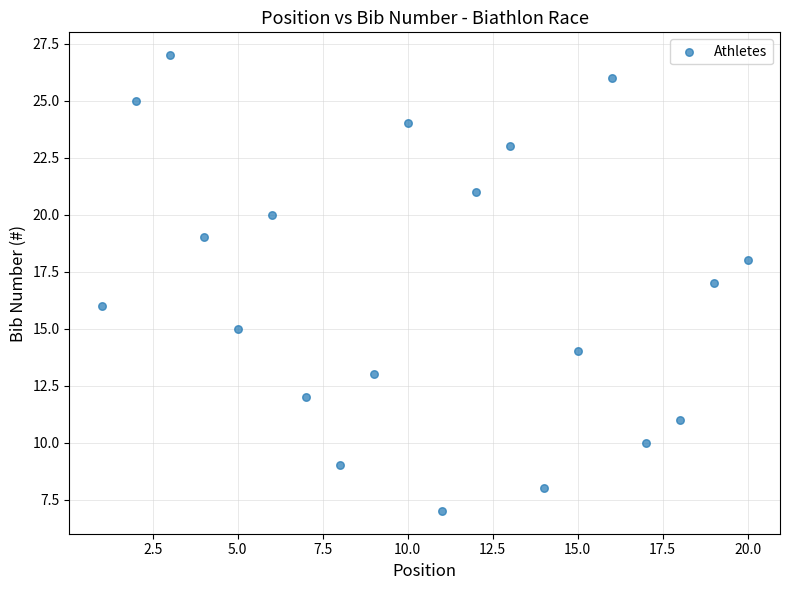

What is the range of X values (max minus min)?

19